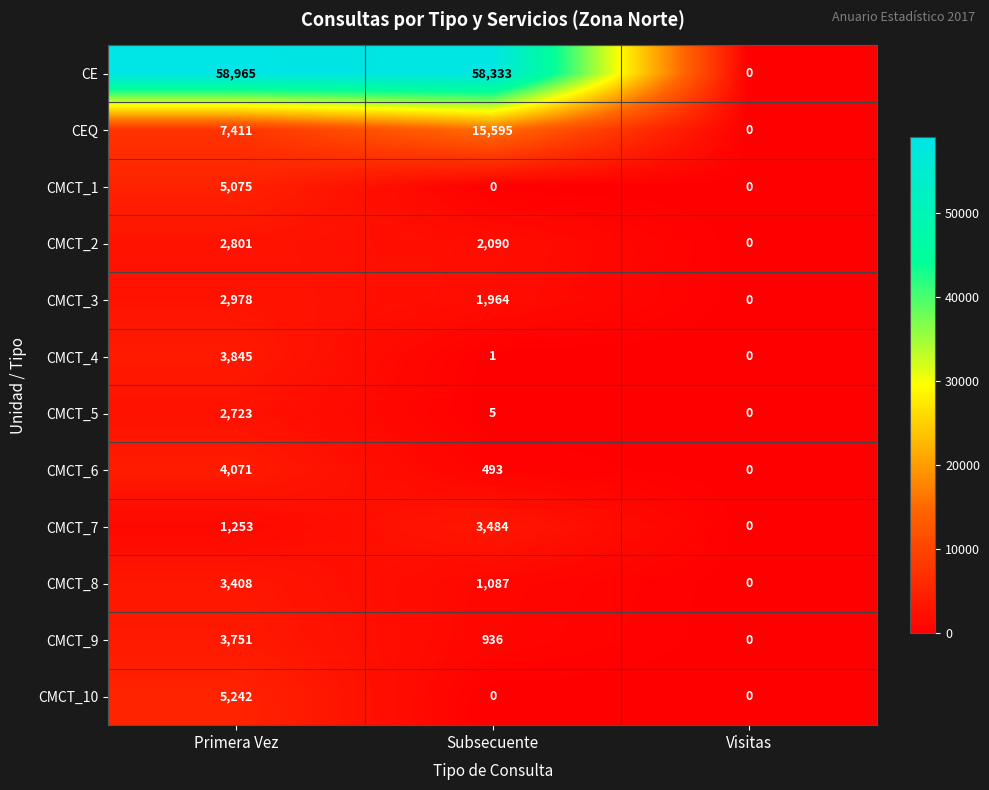

The value of CMCT_5 at Primera Vez is 2723. True or false?

True